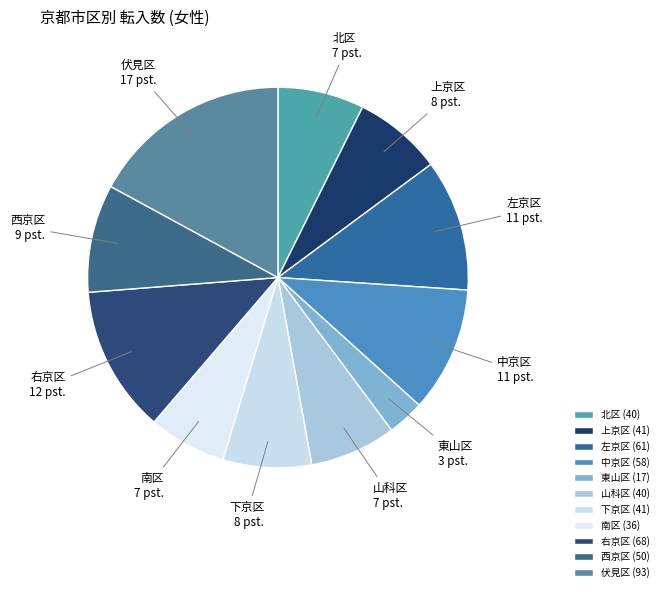

What is the ratio of the value at 南区 to the value at 左京区?

0.6